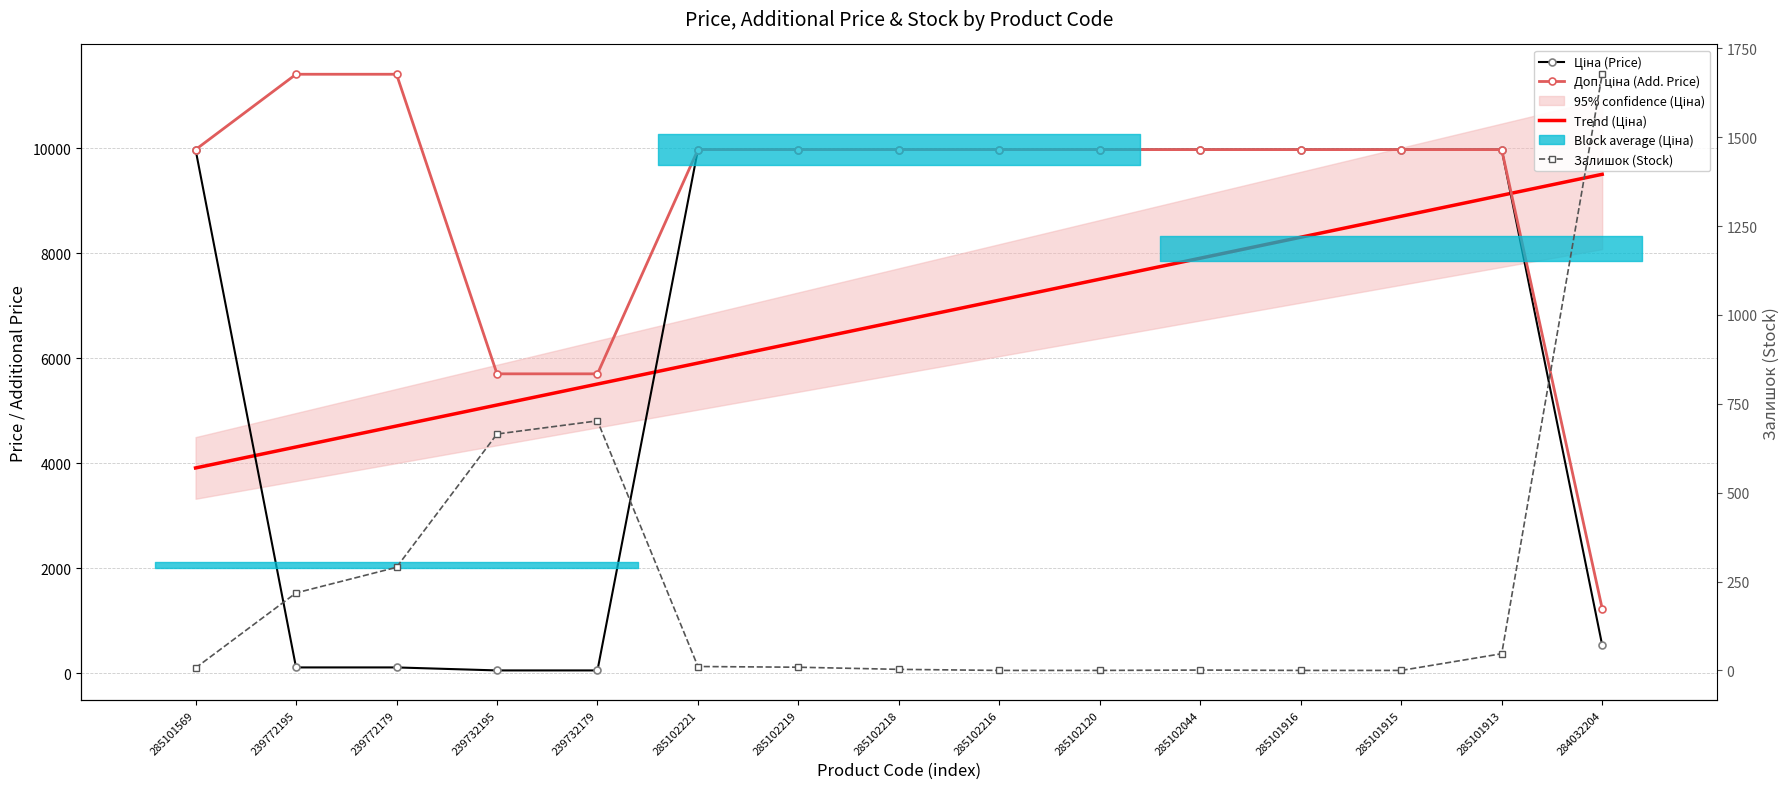

Rank the categories by Доп. ціна (Add. Price) value from lowest to highest.

284032204, 239732195, 239732179, 285101569, 285102221, 285102219, 285102218, 285102216, 285102120, 285102044, 285101916, 285101915, 285101913, 239772195, 239772179